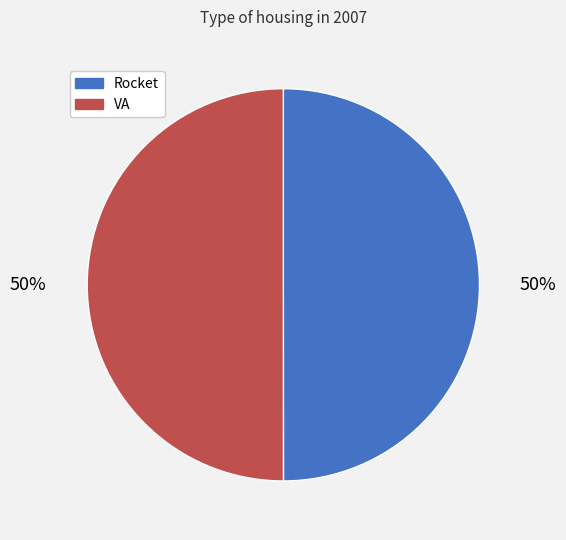

To the nearest percent, what percentage of the pie is VA?

50%